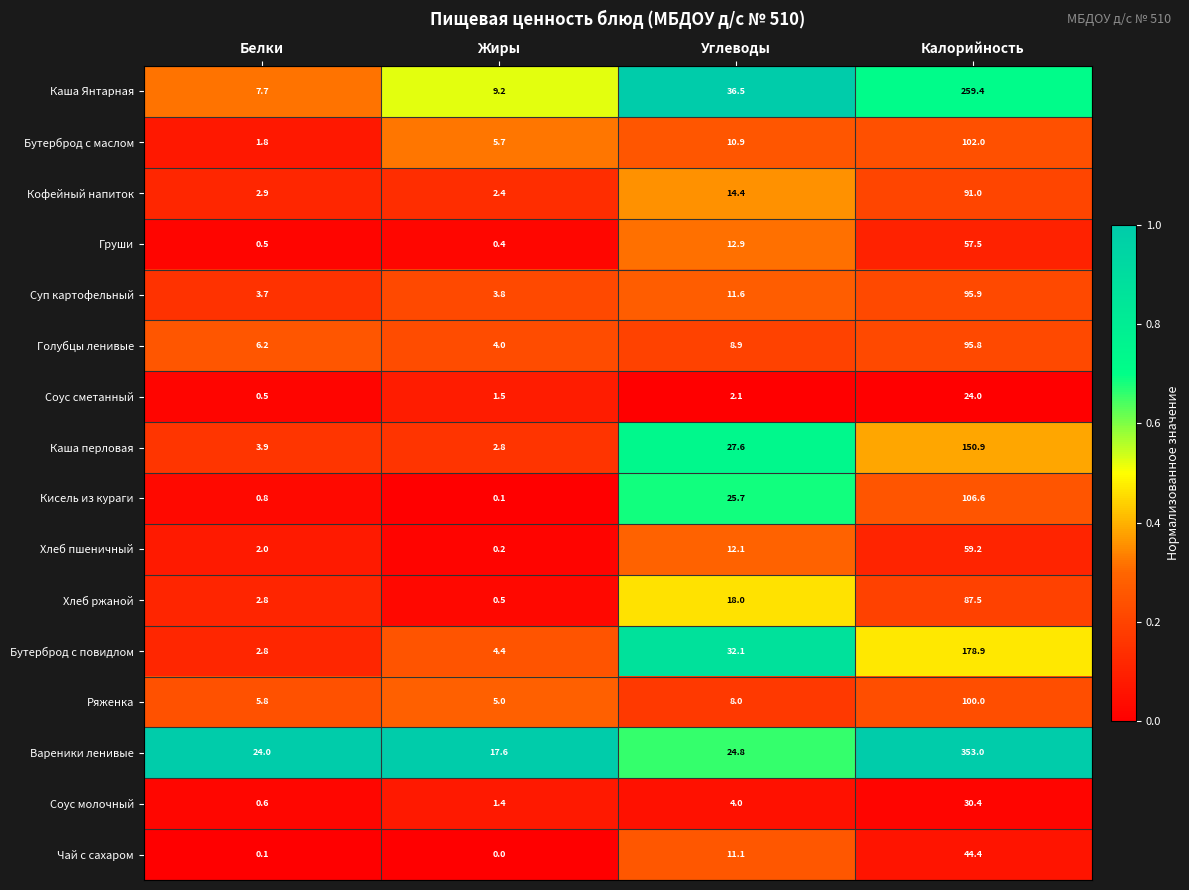

Which category has the lowest value in the Вареники ленивые series?

Жиры